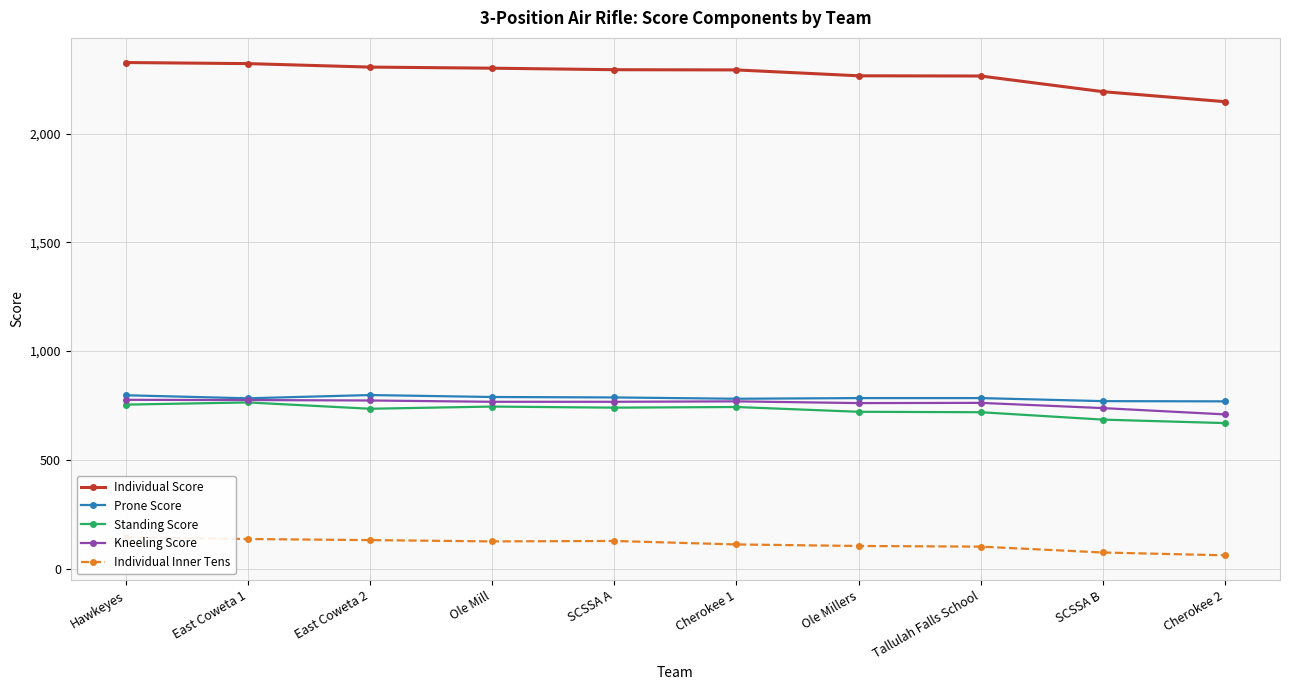

At which label is Prone Score closest to 783?

East Coweta 1